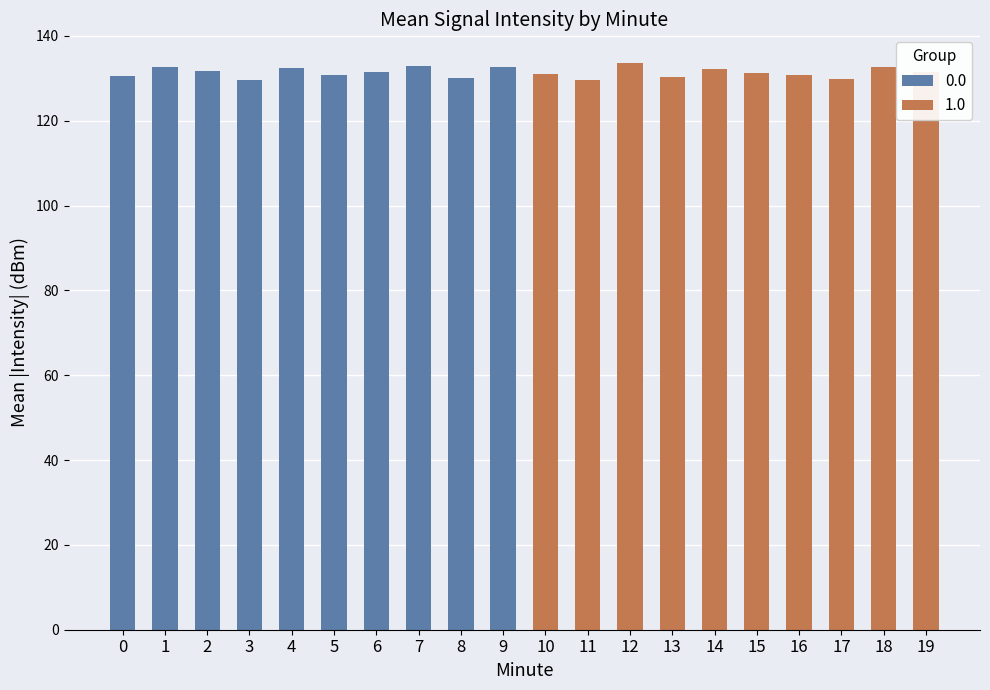

The chart shows a value of -182.7 at 9. True or false?

False